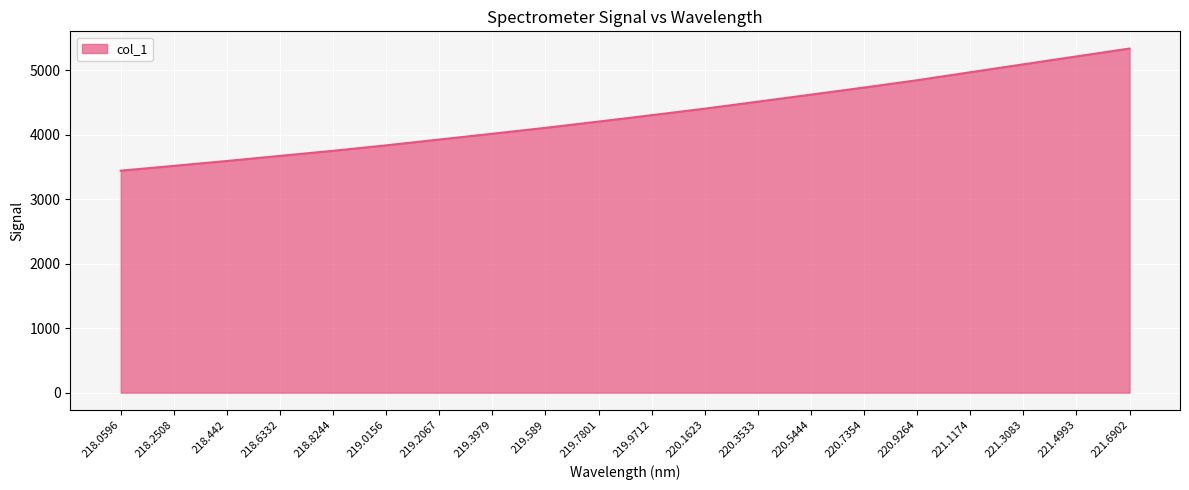

What value does the data have at 220.9264?

4842.9